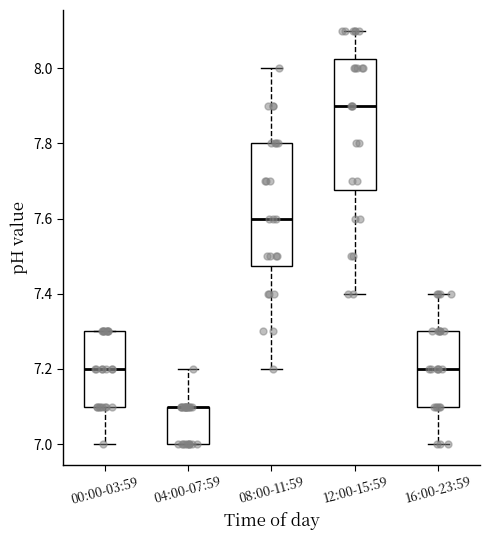

Which box is the tallest, from its lower edge to its upper edge?

12:00-15:59